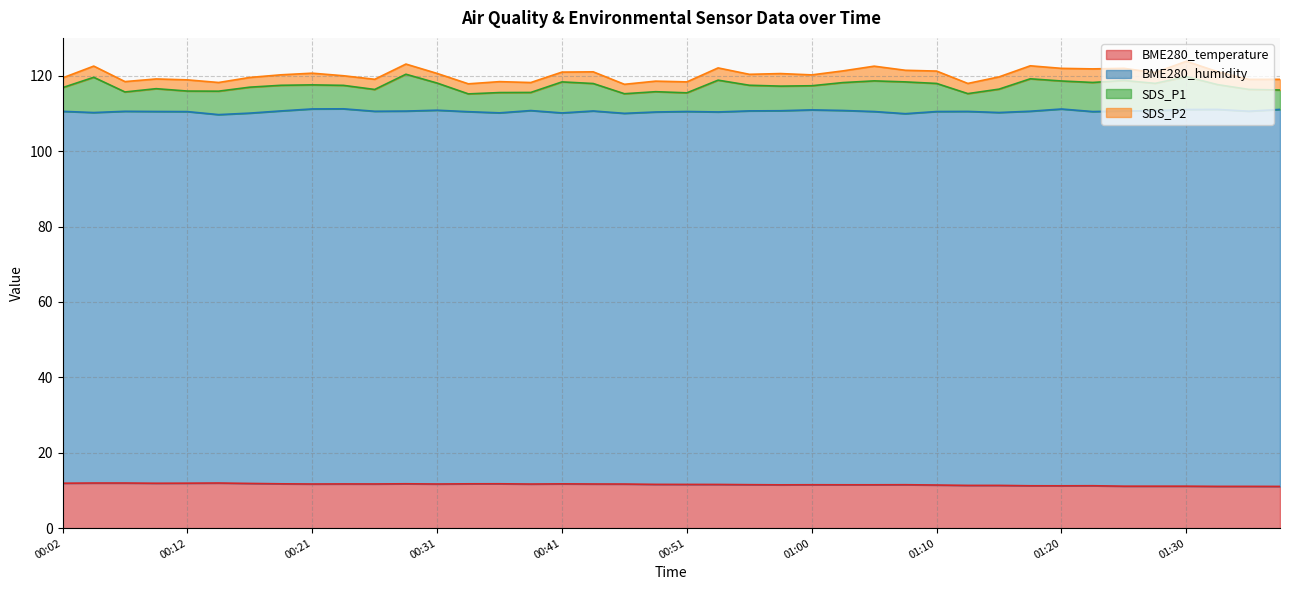

What is the difference between the second highest and second lowest values in the BME280_temperature series?

0.9